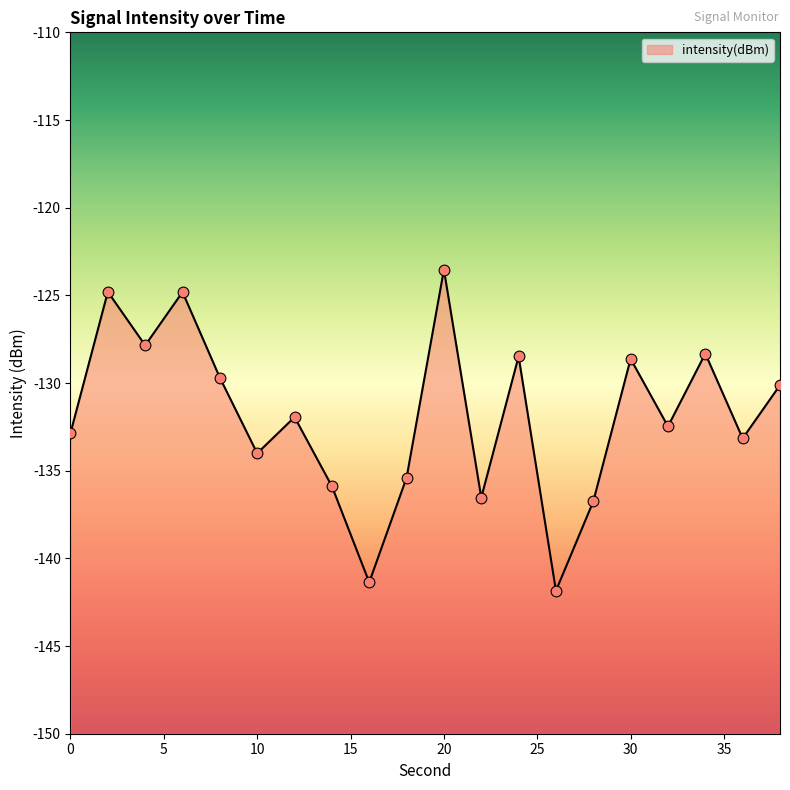

What is the change in value from 12 to 24?

+3.5